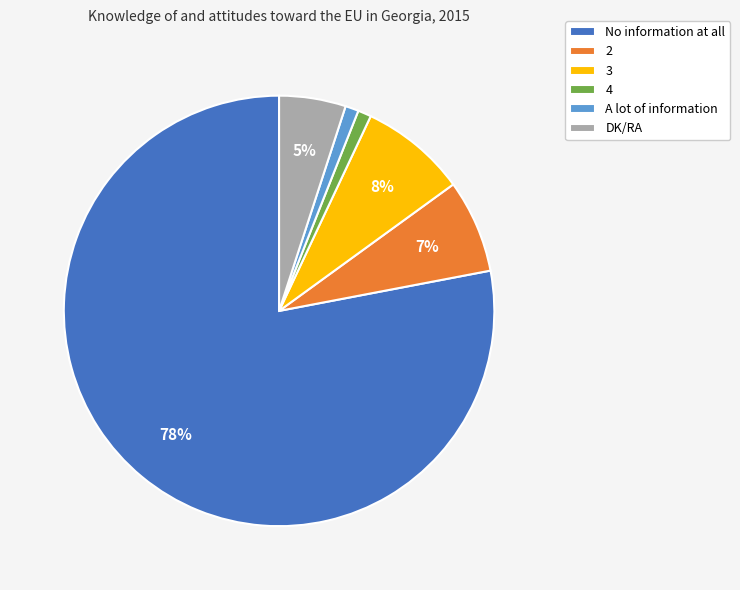

To the nearest percent, what percentage of the pie is 3?

8%